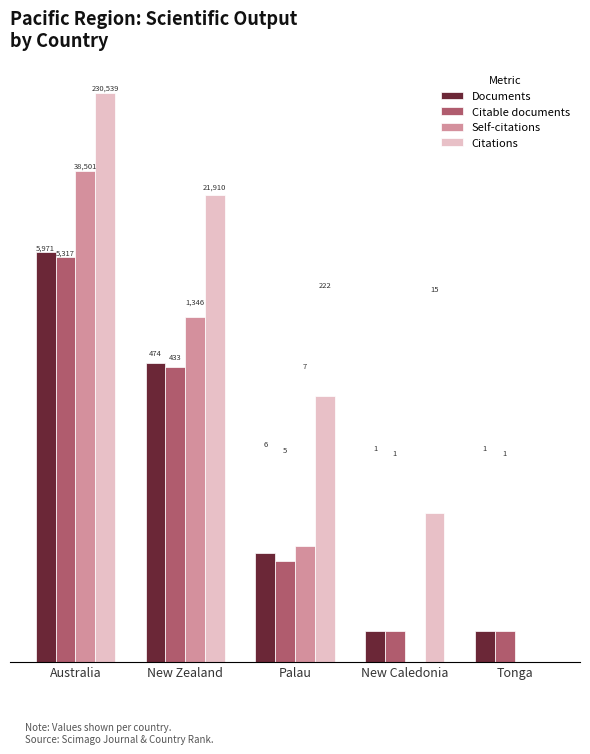

Read the Citations value at New Zealand.

21910